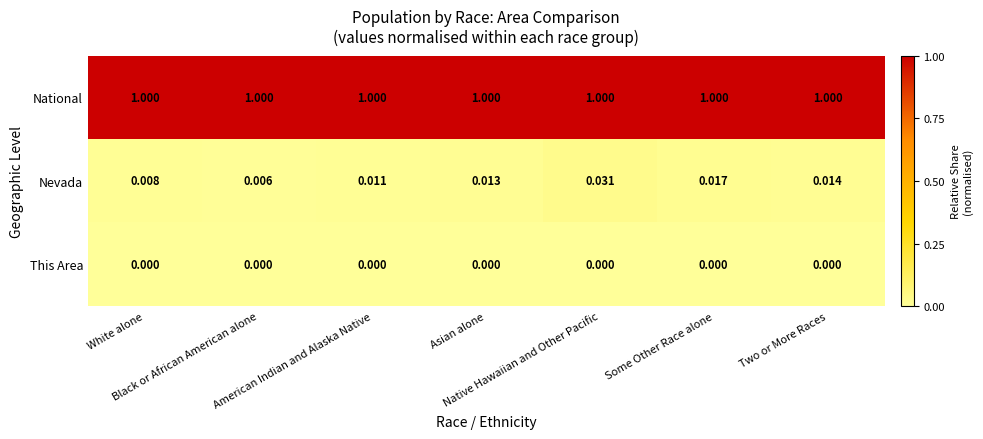

Rank the series by their maximum value, from lowest to highest.

This Area, Nevada, National